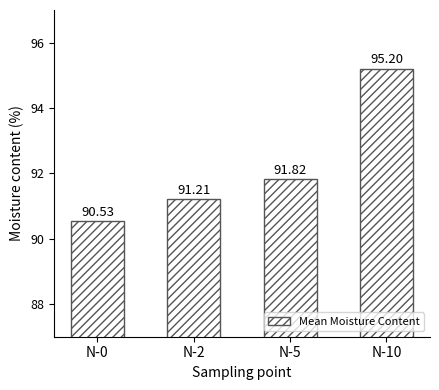

What is the greatest value displayed?

95.2